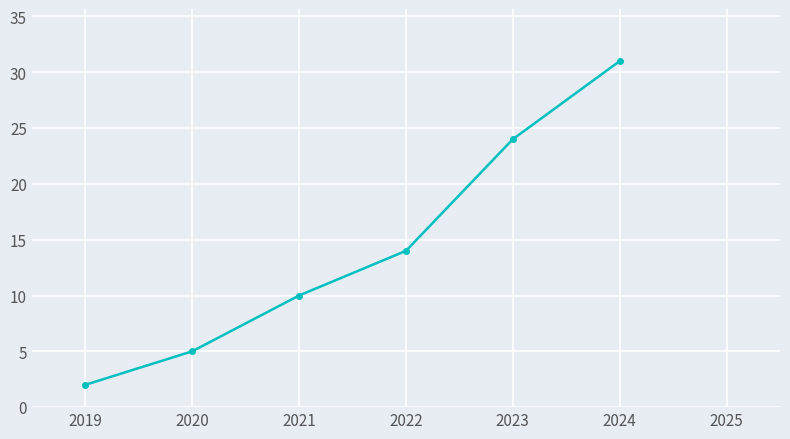

Which has a higher value, 2023 or 2020?

2023